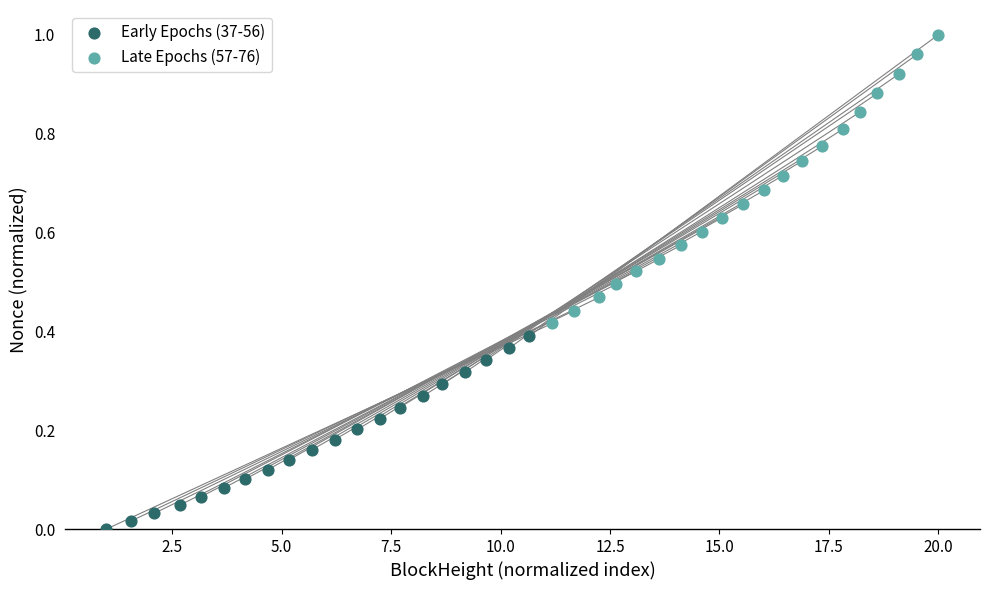

Which series reaches the maximum Y coordinate?

Late Epochs (57-76)